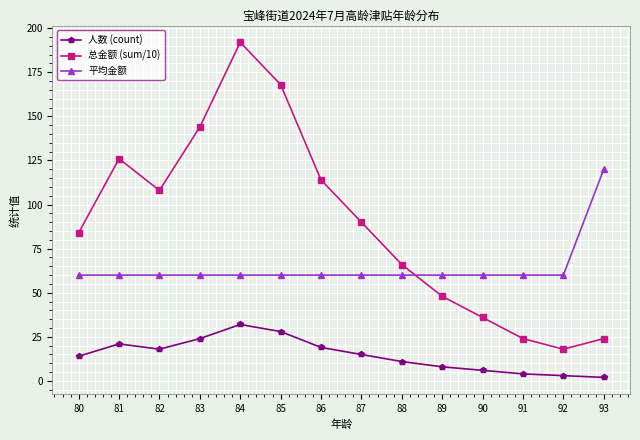

What is the value of the 总金额 (sum/10) point at the 3rd from the left?

108